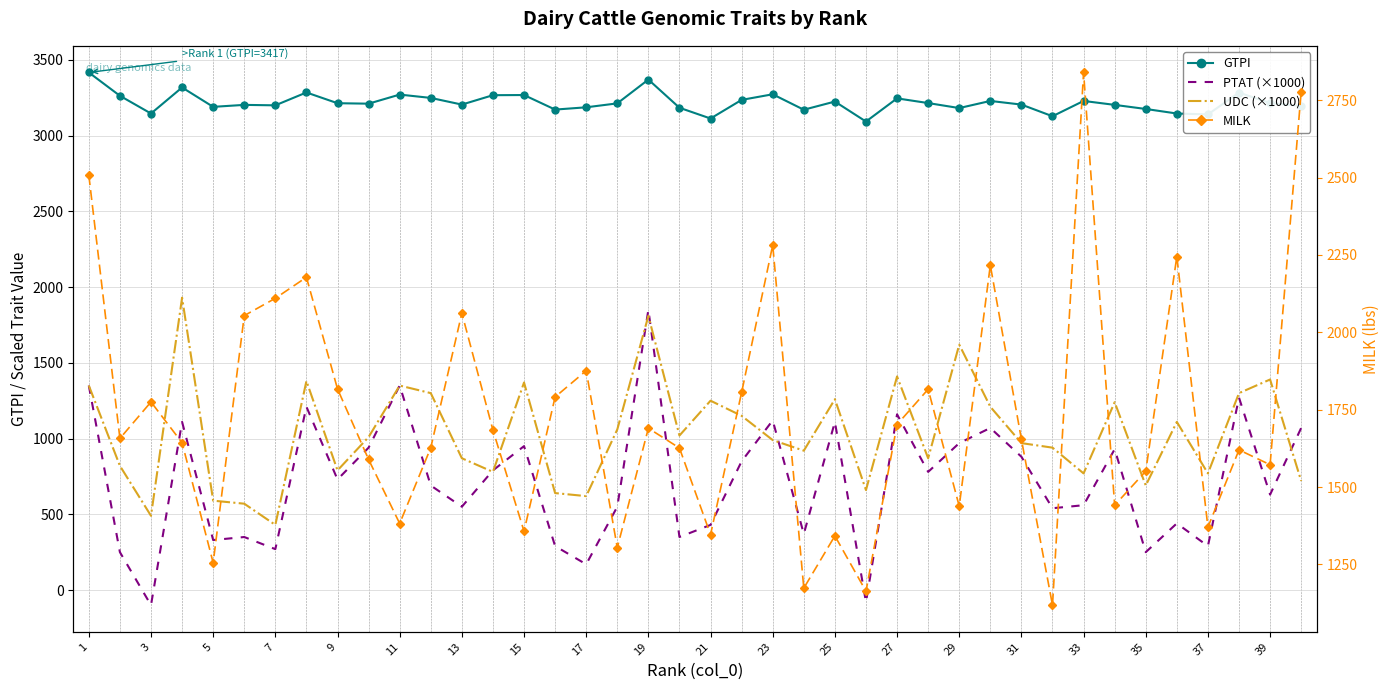

How many negative values does the PTAT (×1000) series have?

2